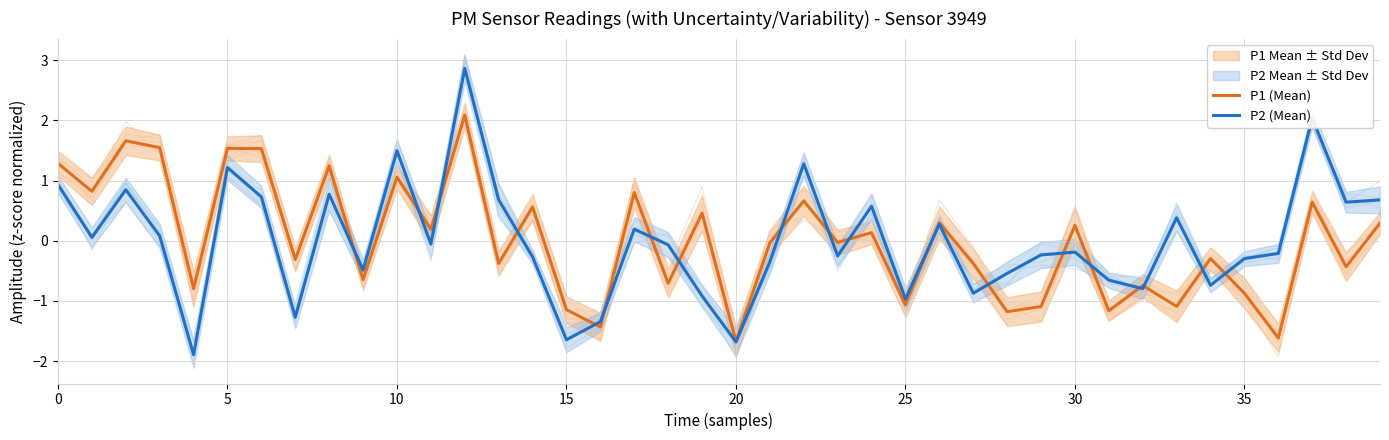

Rank the series by their maximum value, from lowest to highest.

P1 (Mean), P2 (Mean)